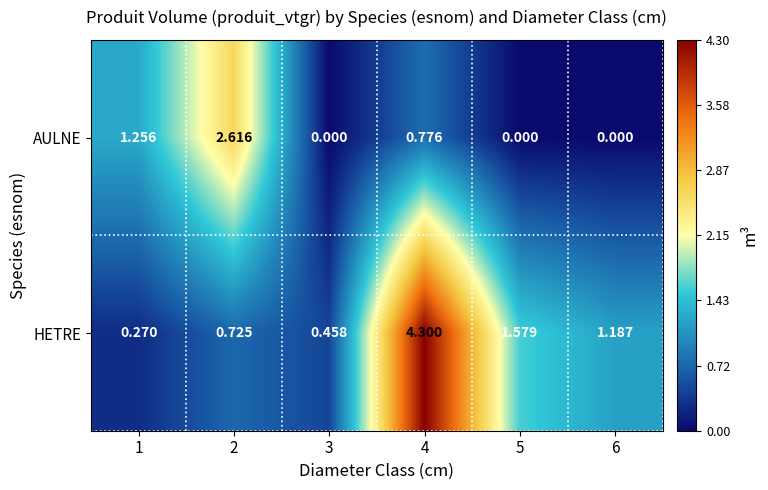

Which series has the largest total across all categories?

HETRE